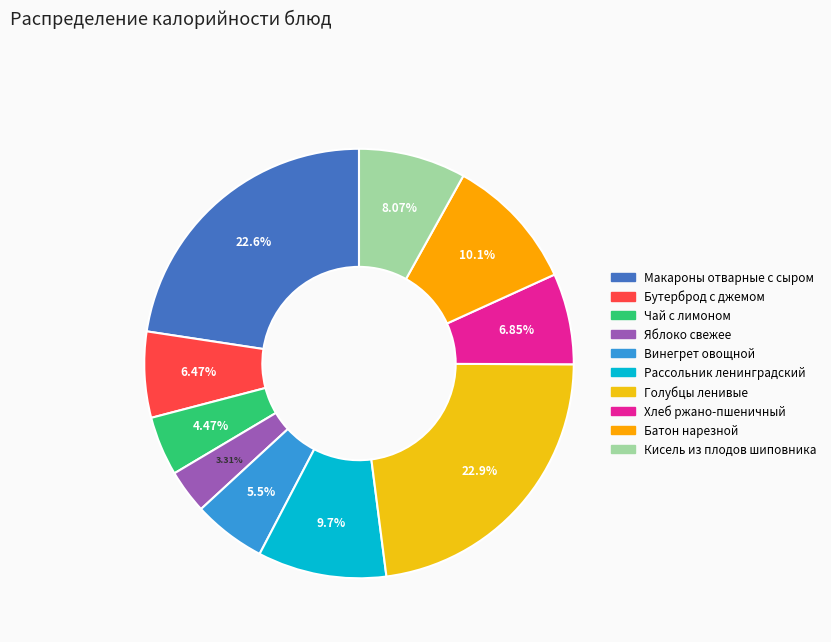

What is the change in value from Яблоко свежее to Кисель из плодов шиповника?

+64.0